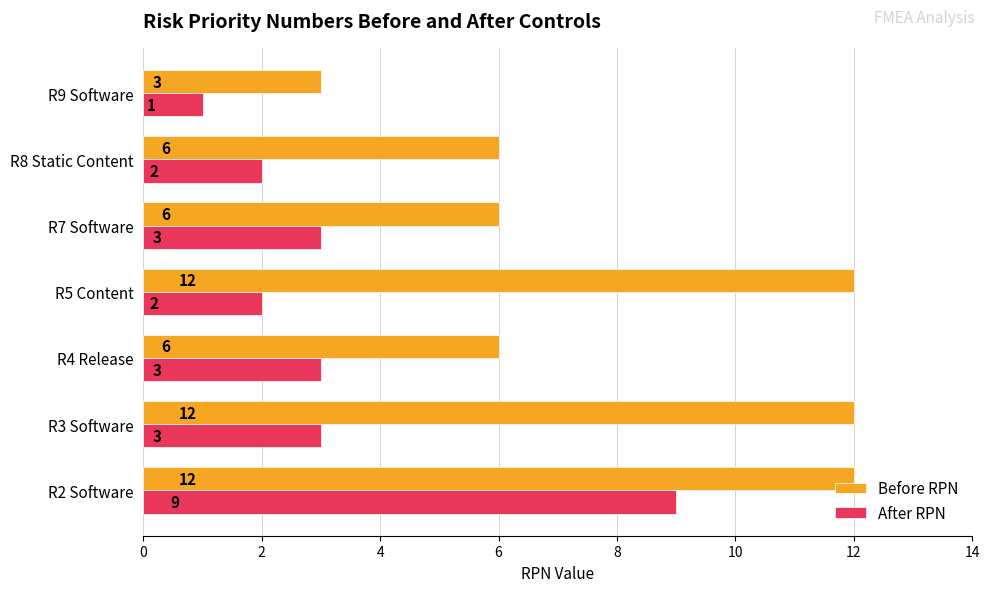

What are all the series names shown in the legend?

Before RPN, After RPN